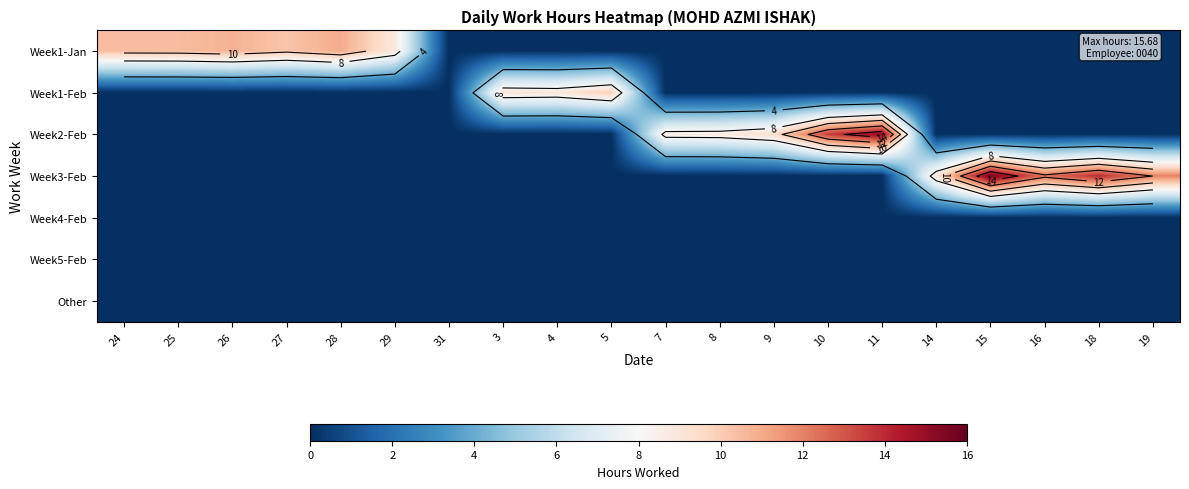

Rank the series by their maximum value, from highest to lowest.

Week3-Feb, Week2-Feb, Week1-Jan, Week1-Feb, Week4-Feb, Week5-Feb, Other